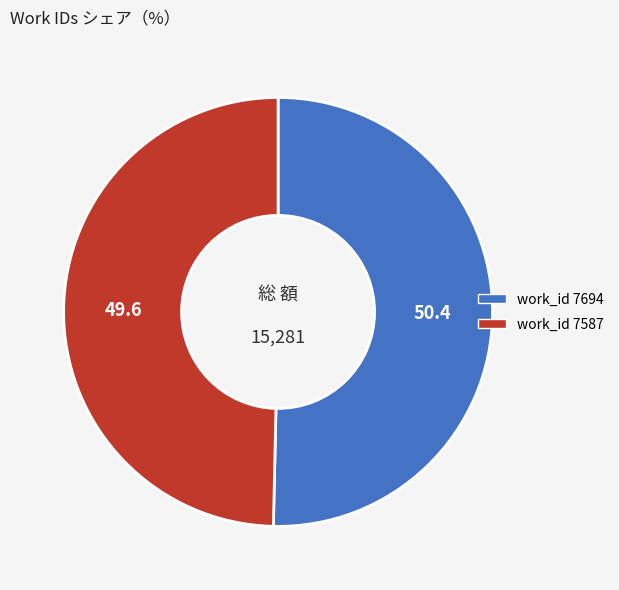

Which category accounts for the majority?

work_id 7694